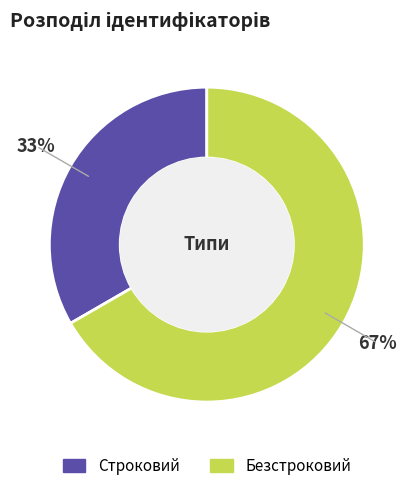

Which category has the smallest portion of the pie?

Строковий